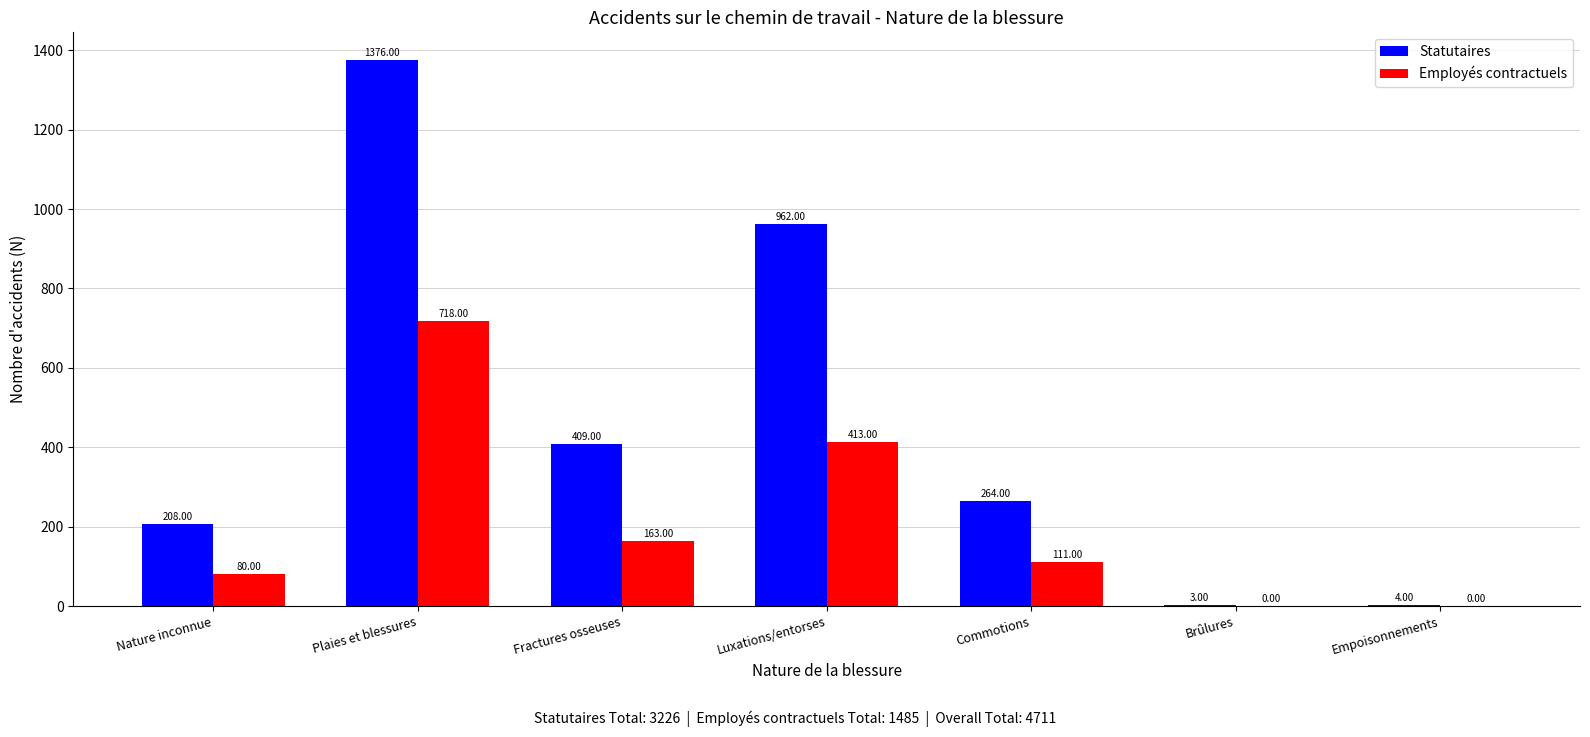

What are all the series names shown in the legend?

Statutaires, Employés contractuels